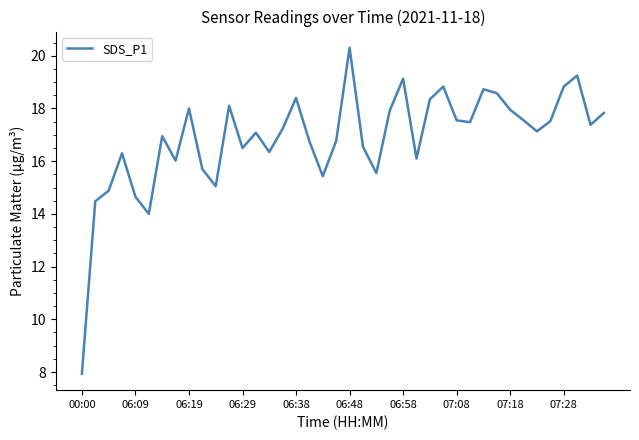

What is the difference between the maximum and minimum values?

12.4